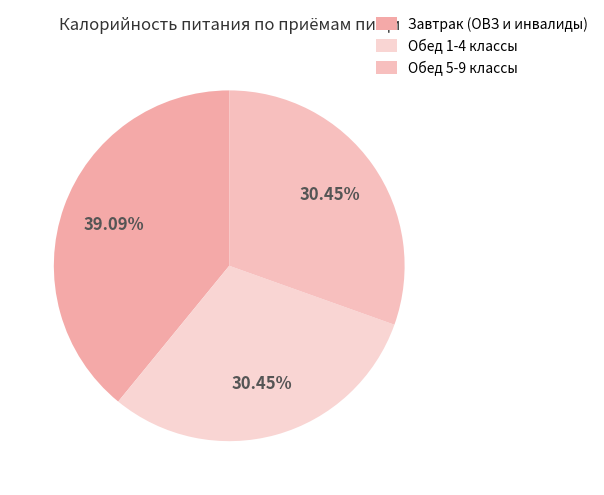

How many segments does this pie chart have?

3